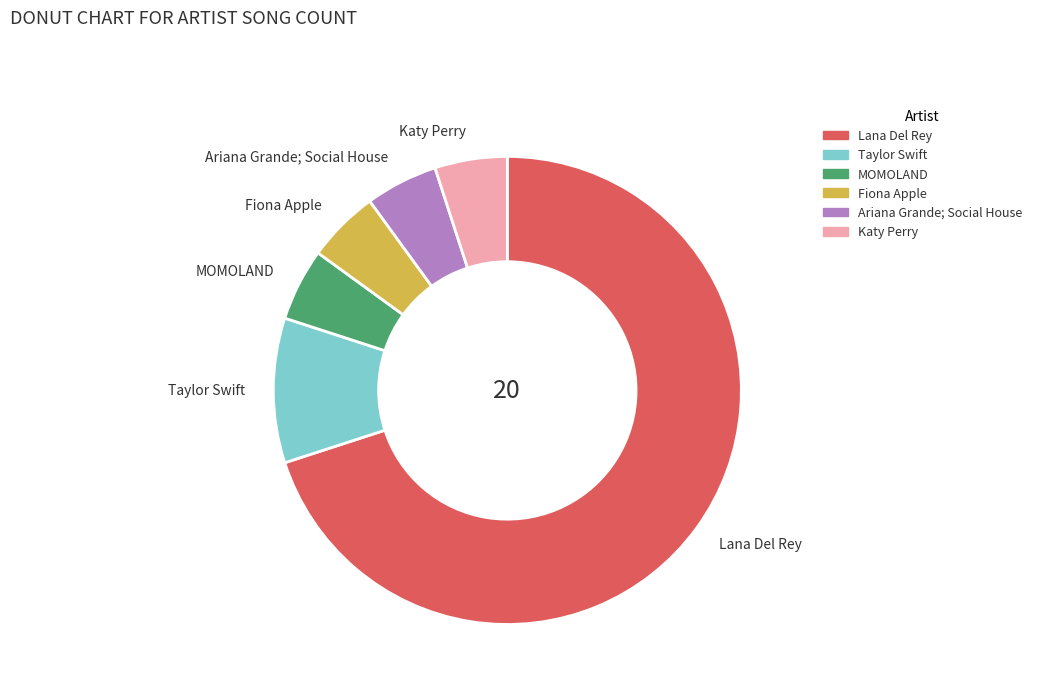

The Katy Perry slice represents 1% of the pie. True or false?

False